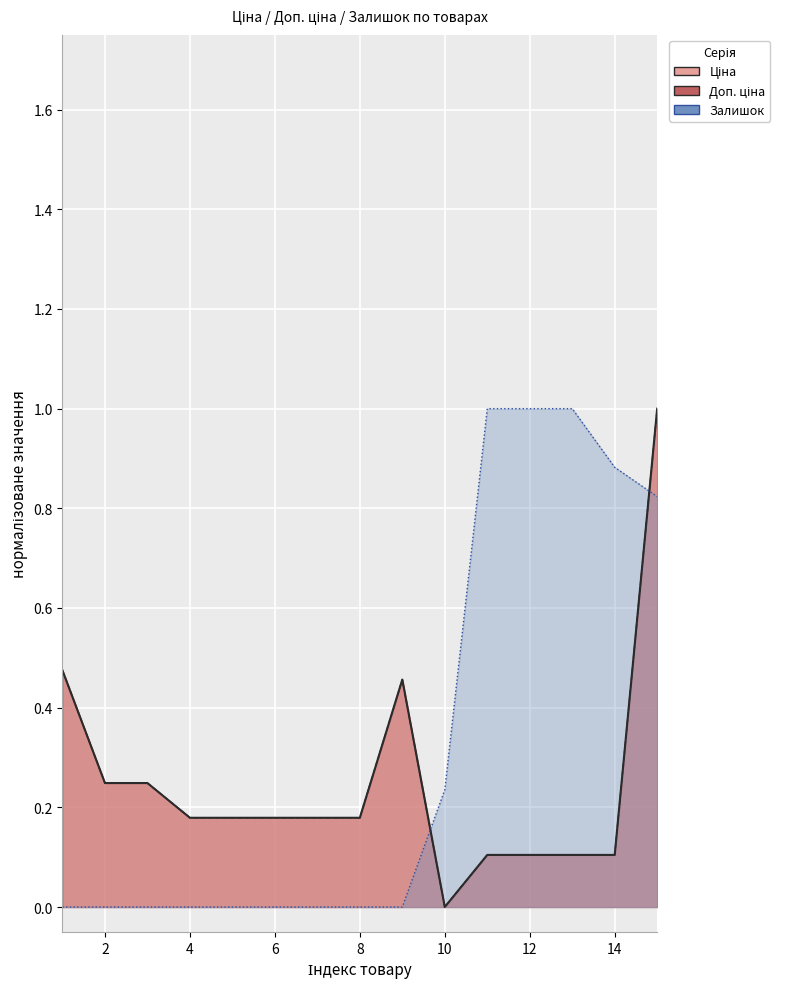

How many categories are shown in the chart?

15